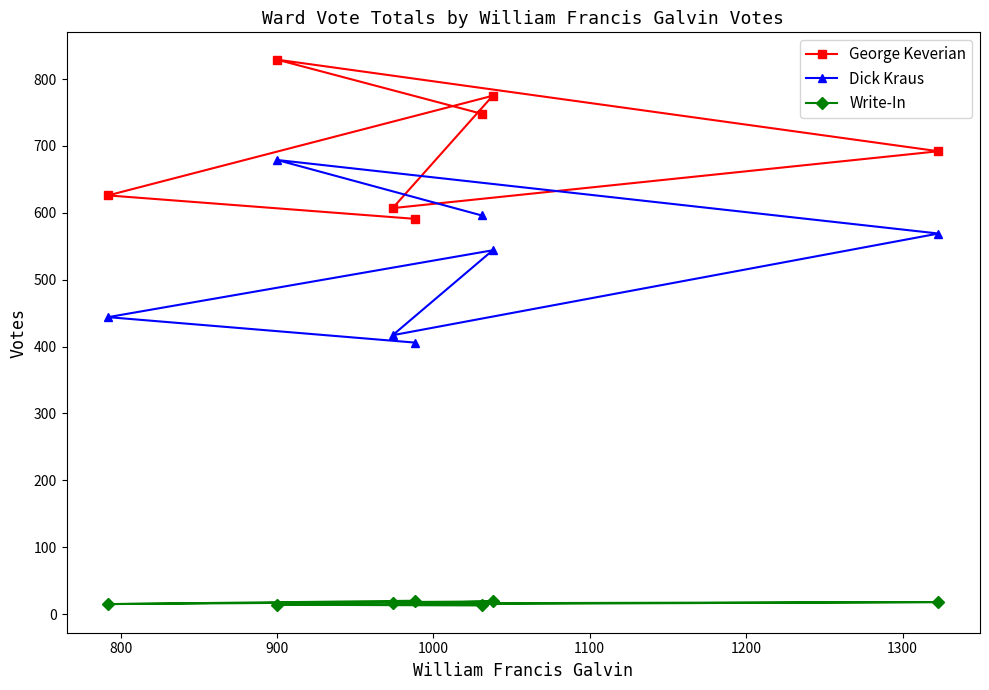

What is the greatest value displayed?

829